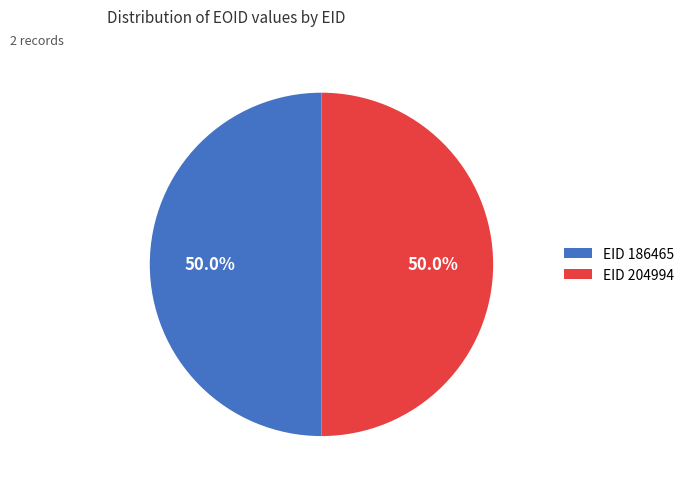

Do EID 186465 and EID 204994 together represent more than half of the pie?

Yes